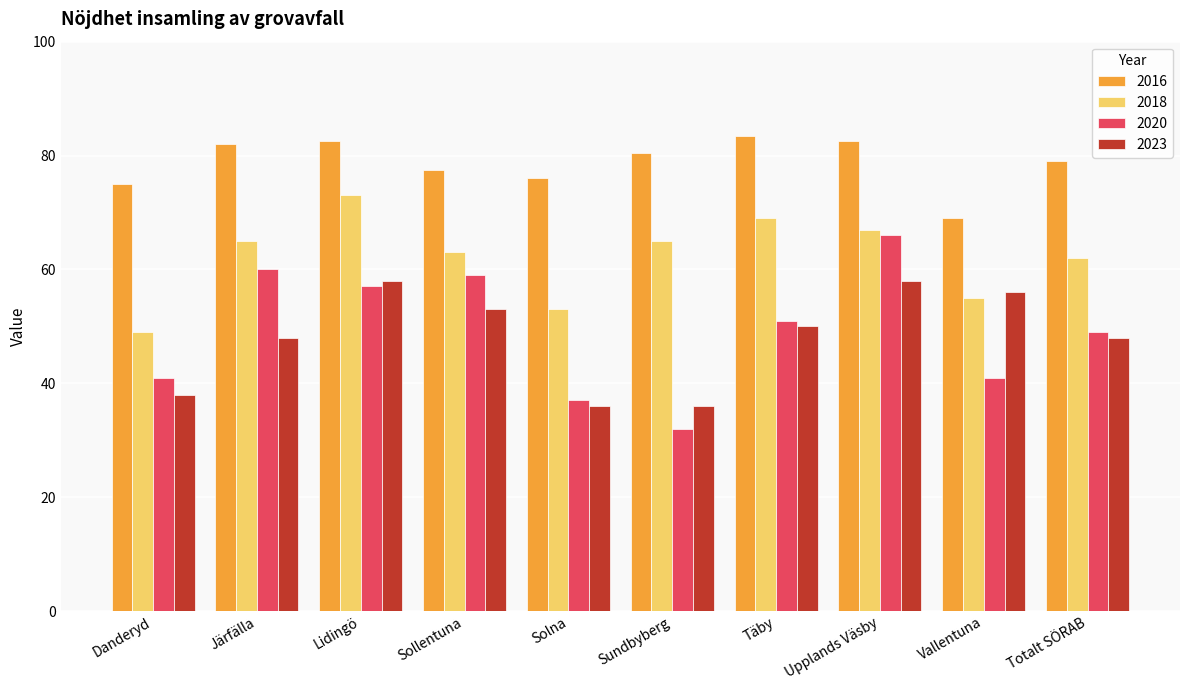

Rank the series by their maximum value, from lowest to highest.

2023, 2020, 2018, 2016